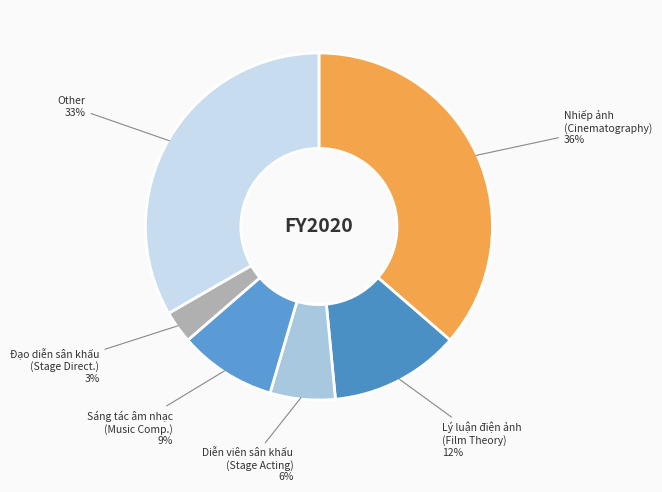

To the nearest percent, what is the difference between the largest and smallest slice percentages?

33%